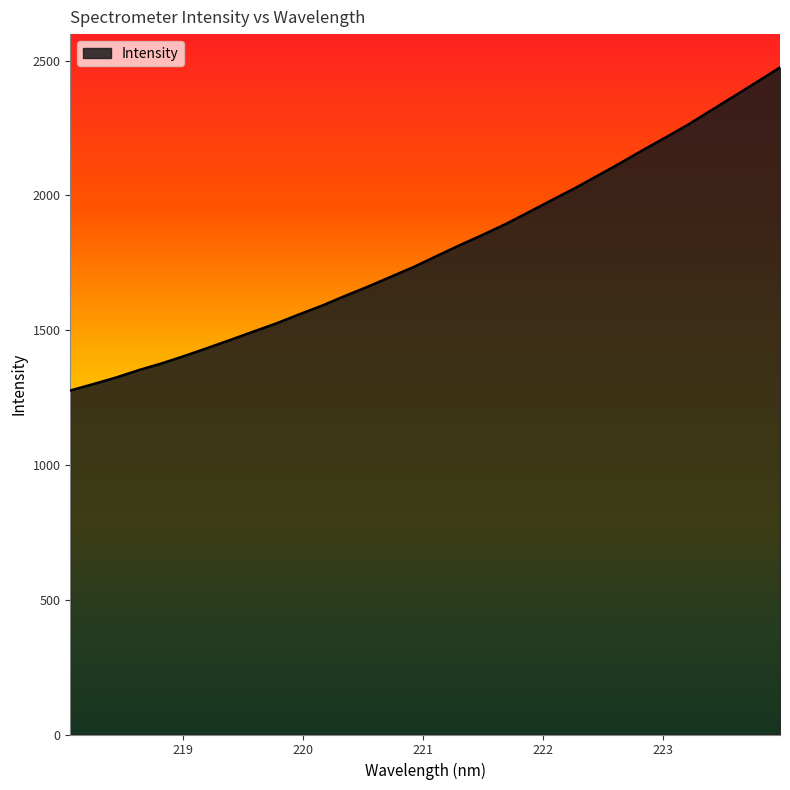

What is the difference between the maximum and minimum values?

1198.5